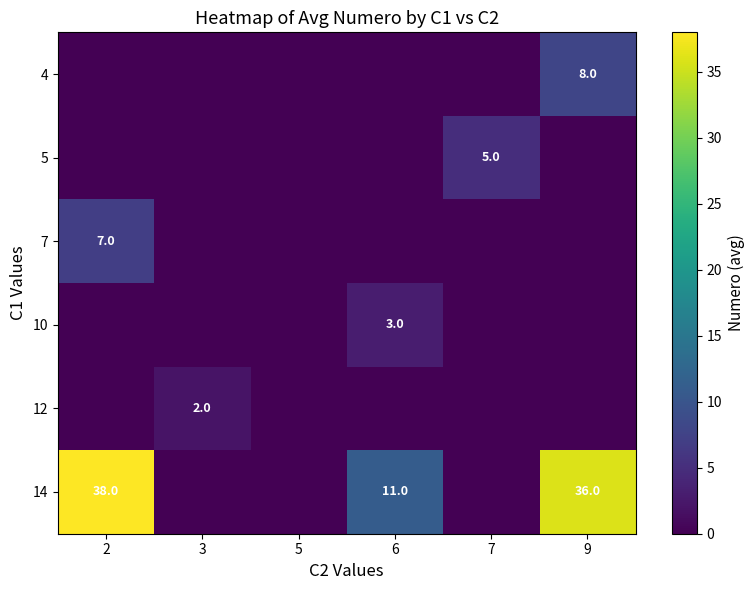

Is it true that 12 equals 1 at 3?

False